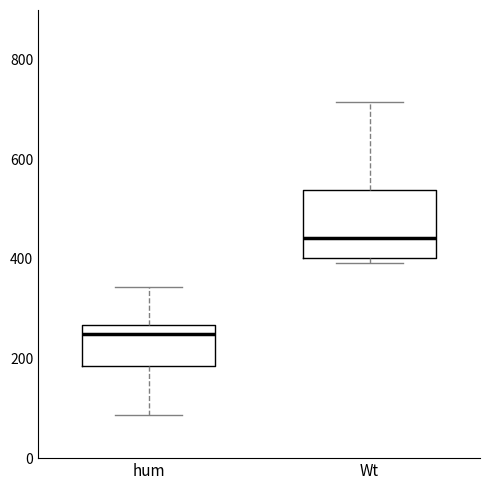

Comparing the boxes themselves (not the whiskers), which one is the tallest?

Wt